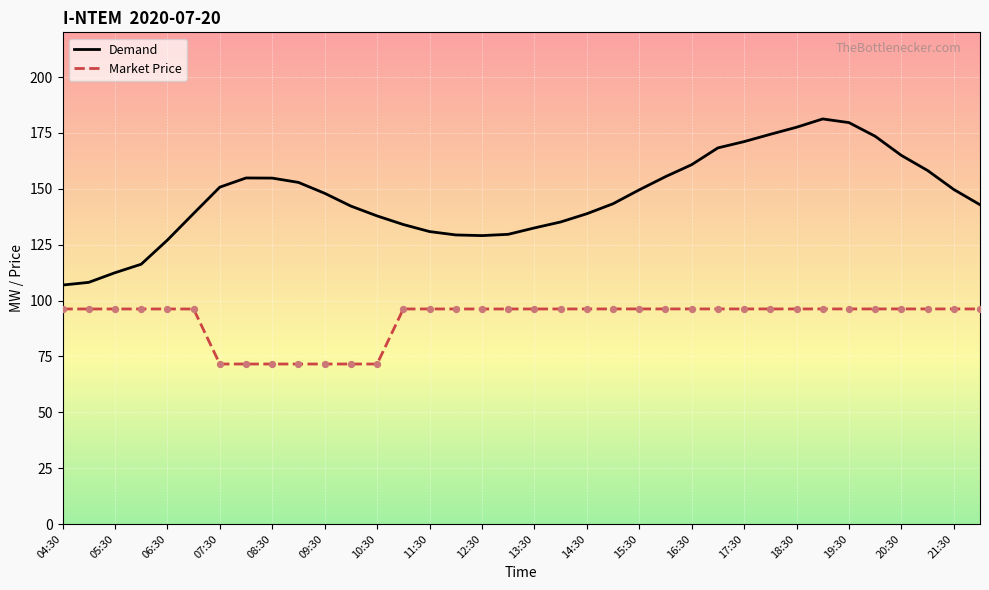

Which series has the largest range (max minus min)?

Demand